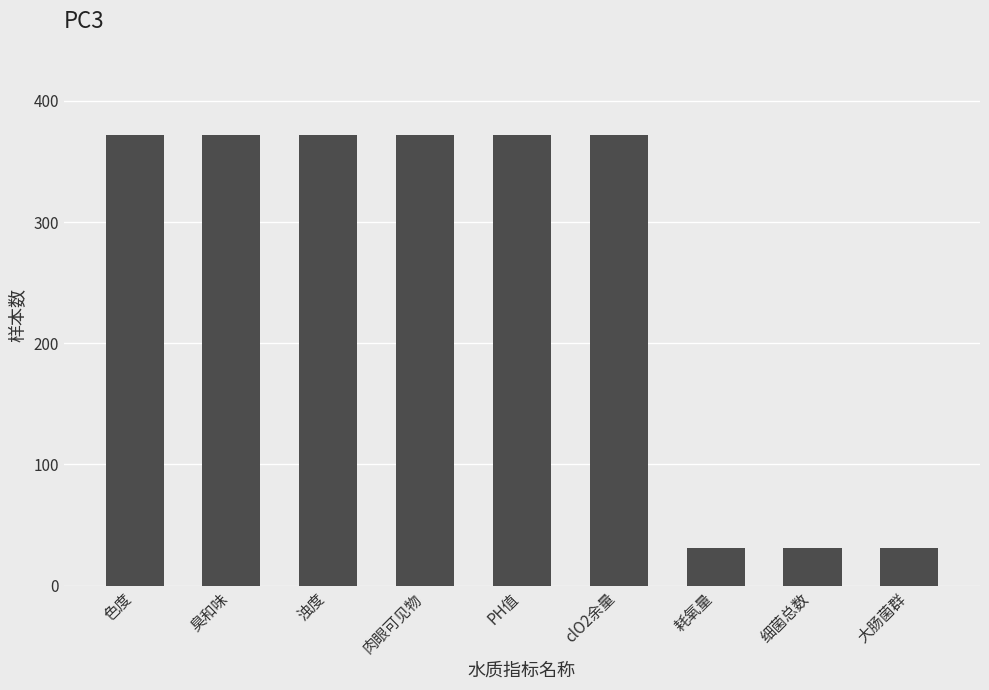

What is the greatest value displayed?

372